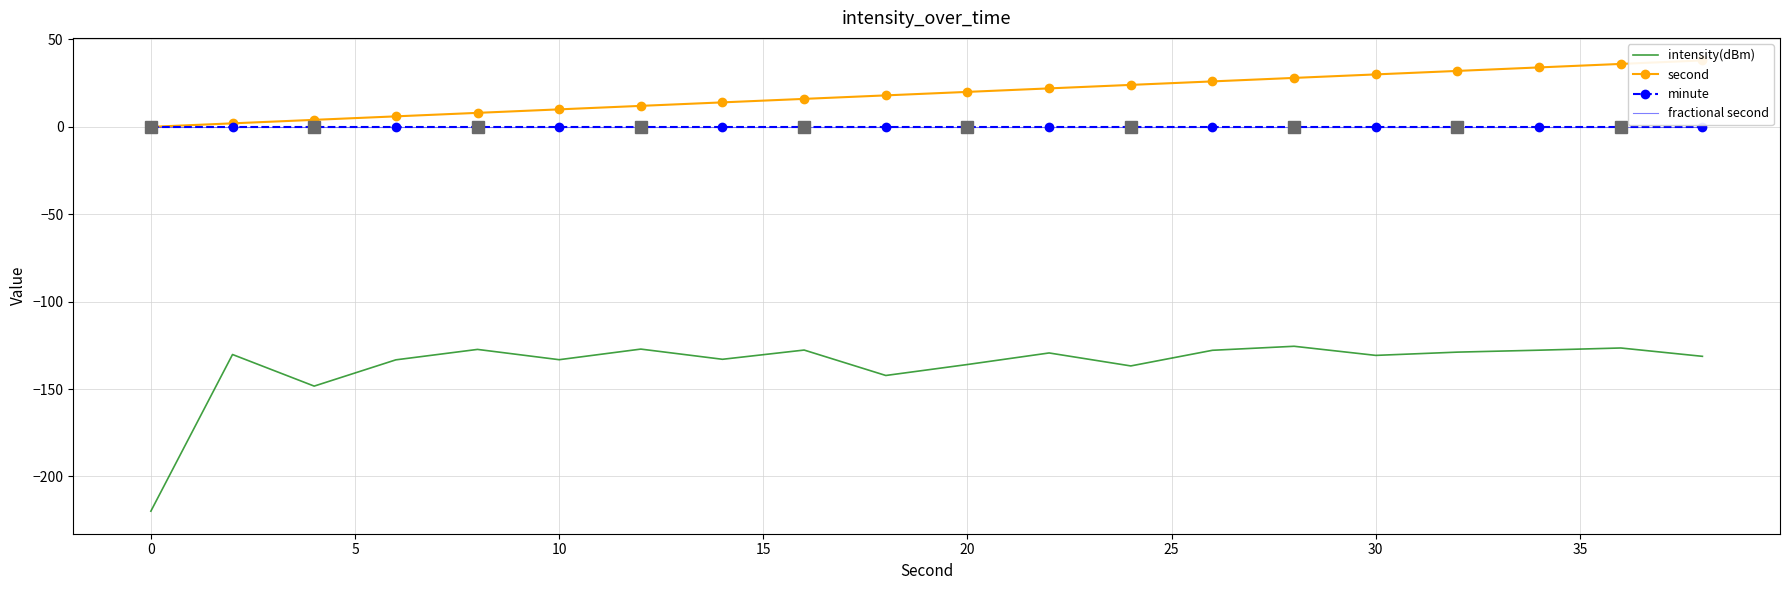

Reading left to right, list all the values displayed in this chart.

intensity(dBm): -219.9	-130.3	-148.3	-133.3	-127.3	-133.2	-127.2	-133.0	-127.7	-142.3	-136.0	-129.4	-136.8	-127.8	-125.5	-130.8	-128.9	-127.8	-126.5	-131.3
second: 0.0	2.0	4.0	6.0	8.0	10.0	12.0	14.0	16.0	18.0	20.0	22.0	24.0	26.0	28.0	30.0	32.0	34.0	36.0	38.0
minute: 0.0	0.0	0.0	0.0	0.0	0.0	0.0	0.0	0.0	0.0	0.0	0.0	0.0	0.0	0.0	0.0	0.0	0.0	0.0	0.0
fractional second: 0.0	0.0	0.0	0.0	0.0	0.0	0.0	0.0	0.0	0.0	0.0	0.0	0.0	0.0	0.0	0.0	0.0	0.0	0.0	0.0